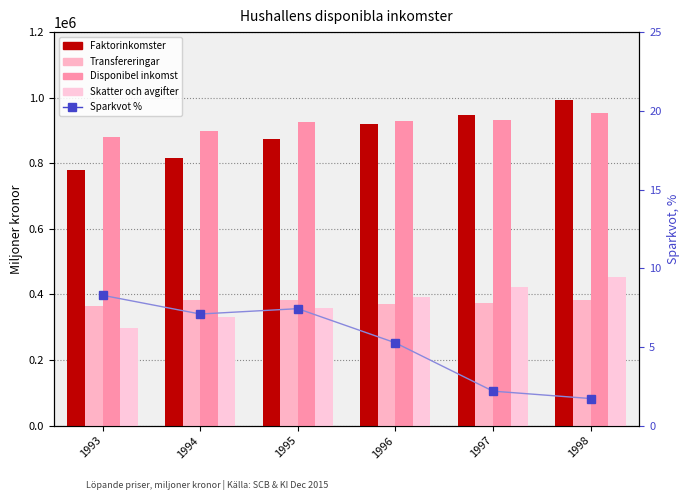

At which label does Transfereringar first exceed 383006?

1995